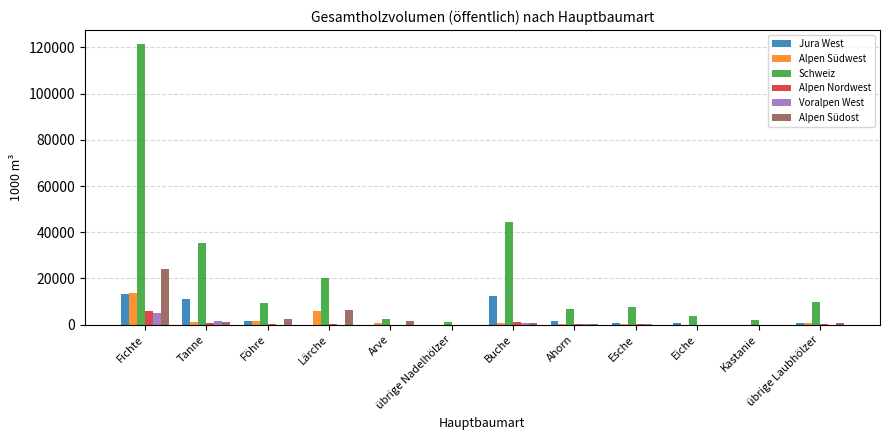

Which series has the largest total across all categories?

Schweiz